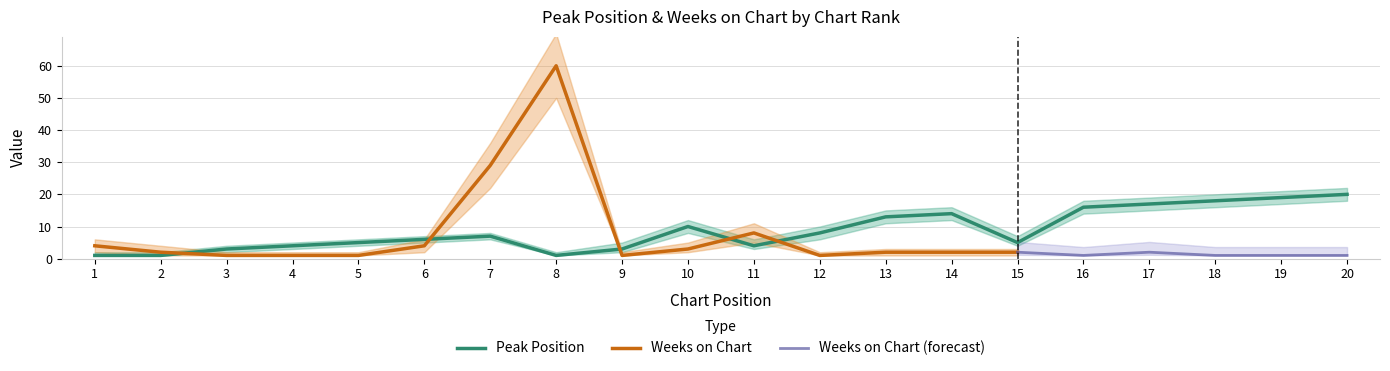

Reading left to right, extract all data points from this chart.

1	1	3	4	5	6	7	1	3	10	4	8	13	14	5	16	17	18	19	20